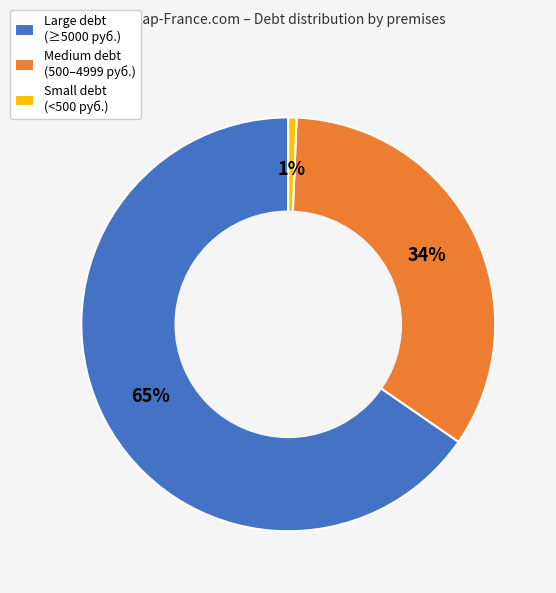

The Large debt (≥5000 руб.) slice represents 65% of the pie. True or false?

True